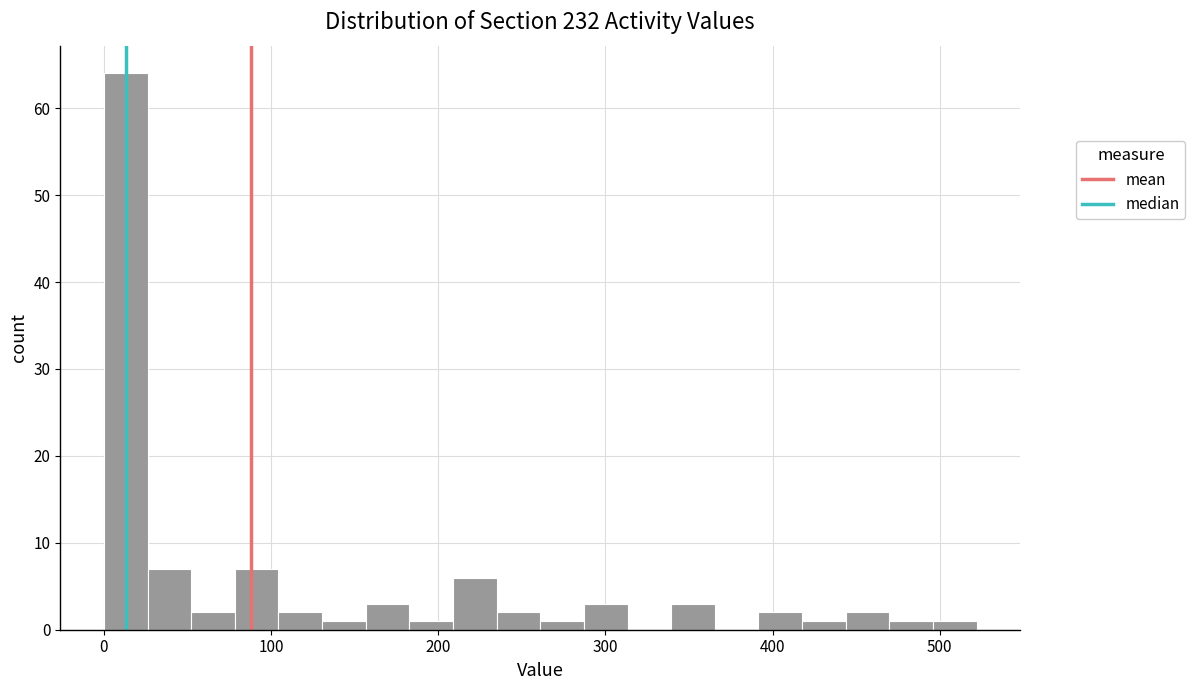

Around what value on the x-axis is the tallest bar? Give the approximate position of its centre, as read against the axis.

10